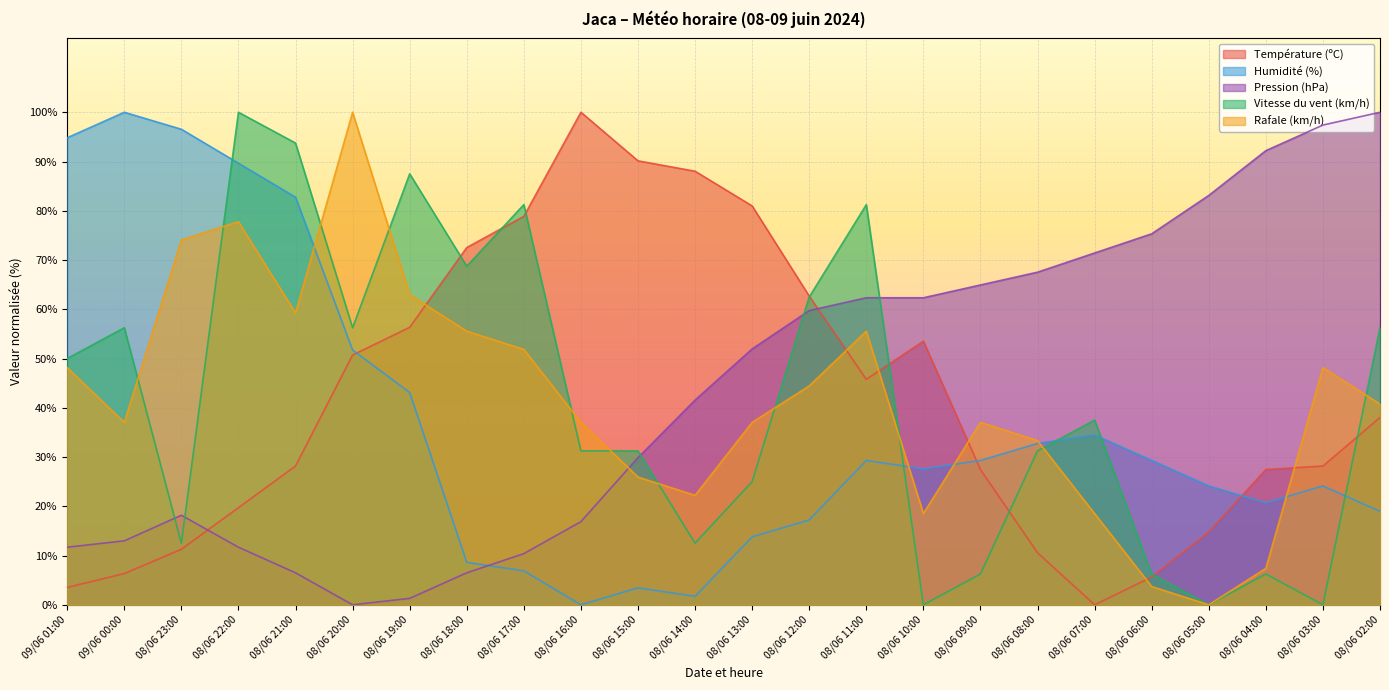

Which series has the largest total across all categories?

Pression (hPa)